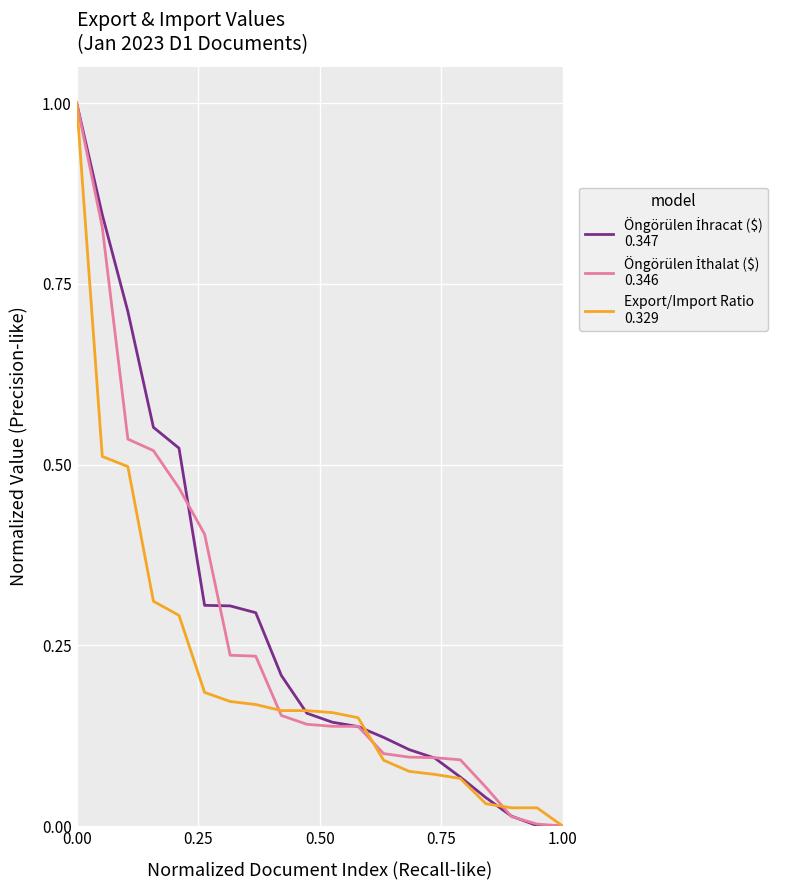

What is the greatest value displayed?

1.0